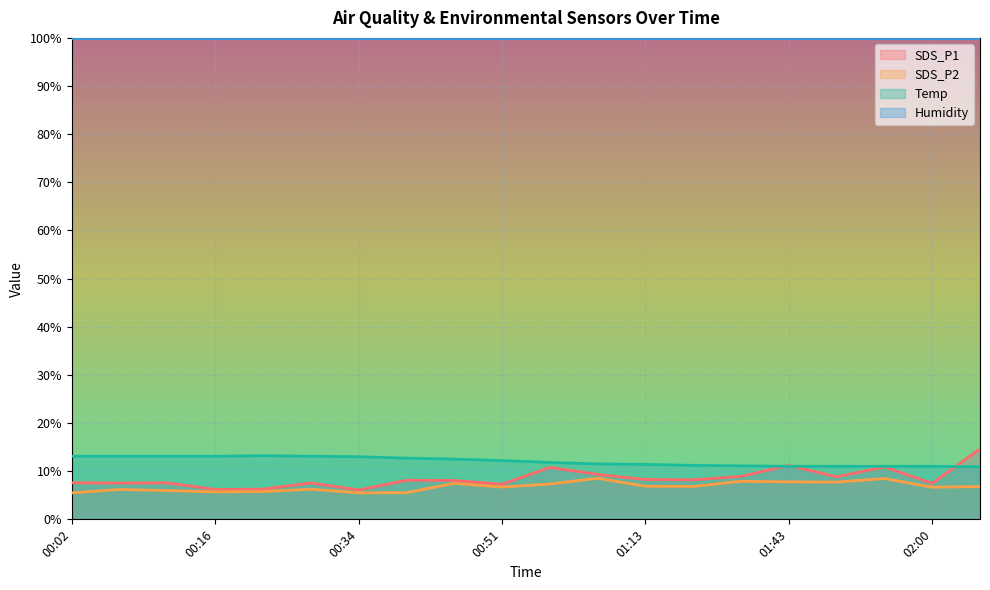

How many lines are shown in the chart?

4